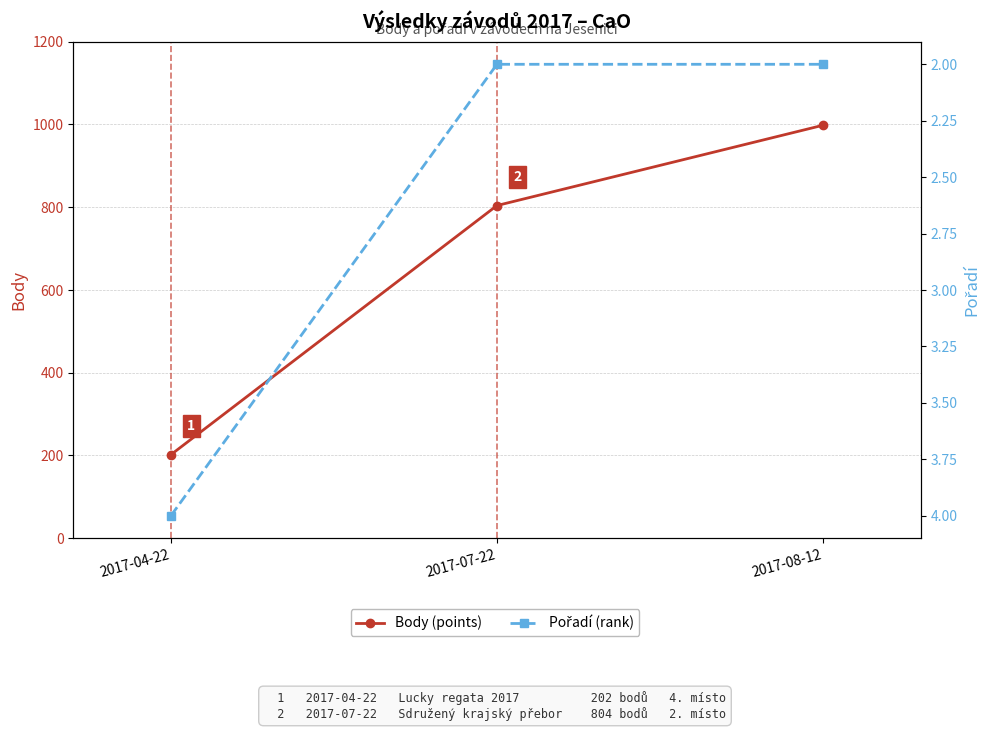

Reading right to left, list all the values displayed in this chart.

Body (points): 998	804	202
Pořadí (rank): 2	2	4